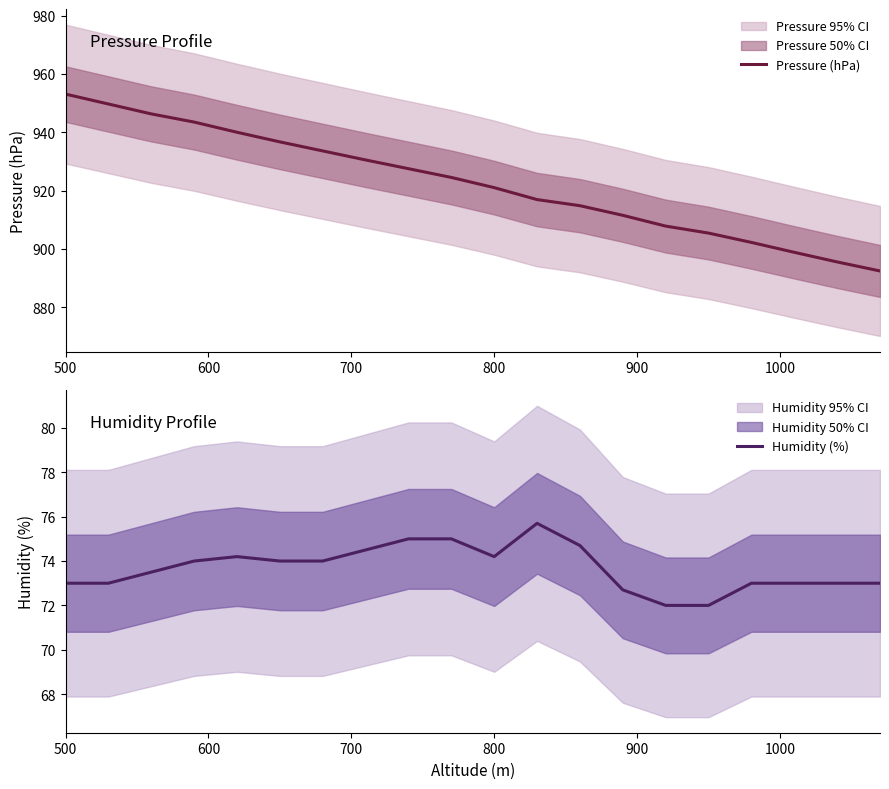

Where is Humidity (%) nearest to the value 73?

500